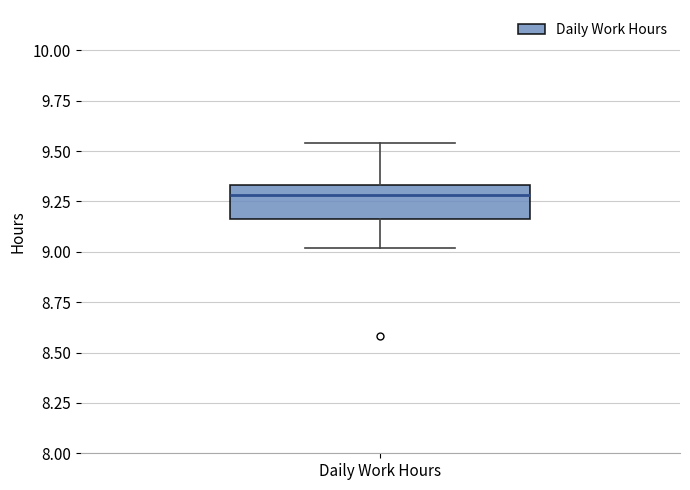

Where does the lower whisker of the box for Daily Work Hours end on the y-axis? The values are not printed on the chart, so give them approximately, as read against the axis.

9.00